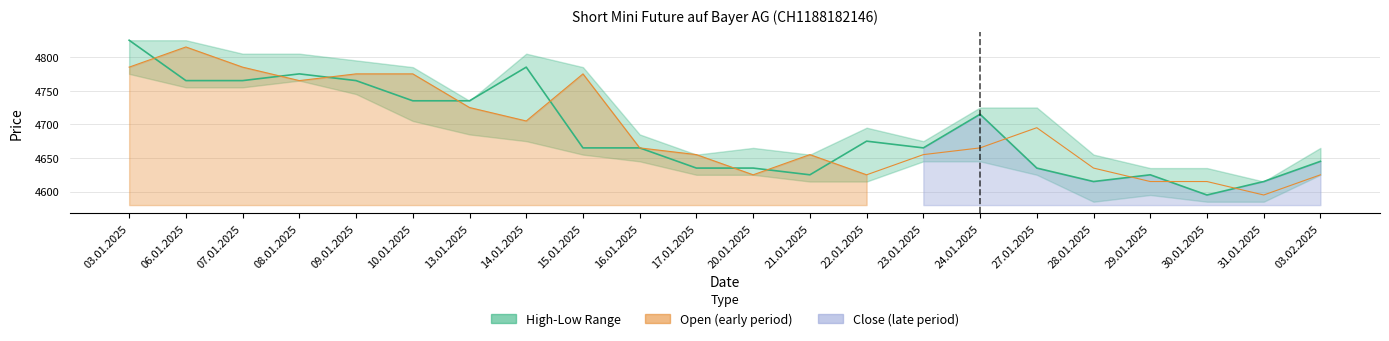

The Open series shows 2882 at 15.01.2025. True or false?

False